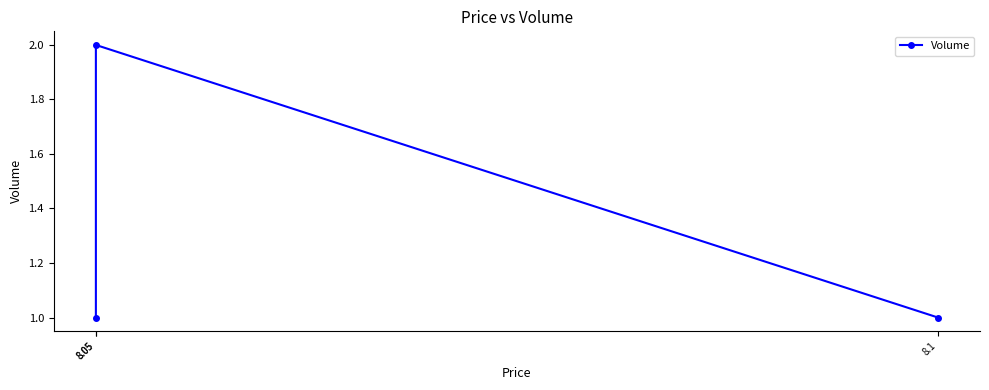

List the labels in order of value, largest first.

8.05, 8.1, 8.05